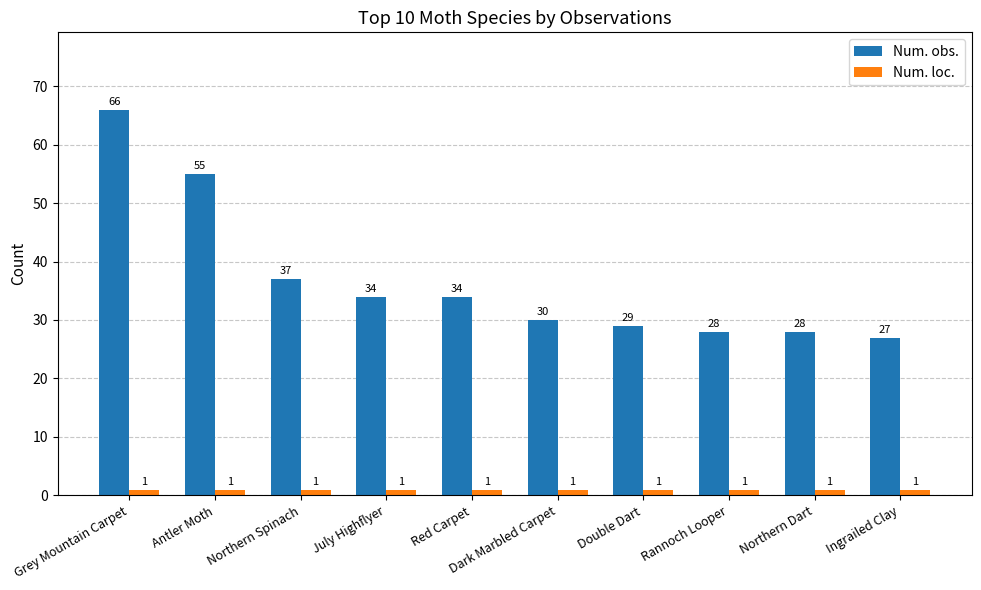

What is the label of the 1st bar from the left?

Grey Mountain Carpet